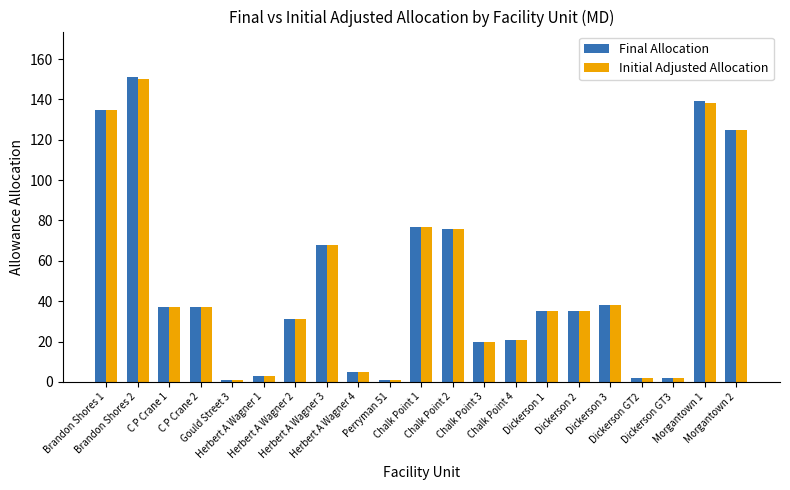

At how many categories does at least one series exceed 82?

4